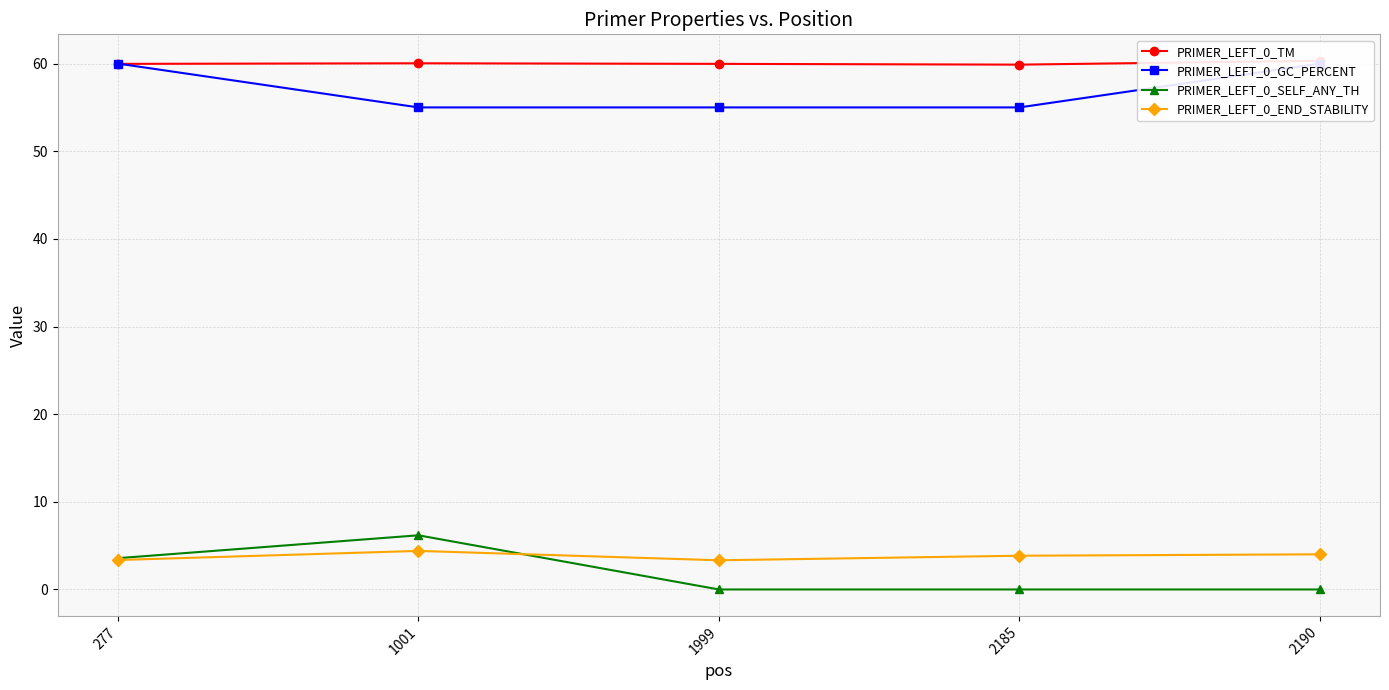

True or false: PRIMER_LEFT_0_GC_PERCENT and PRIMER_LEFT_0_SELF_ANY_TH intersect in this chart.

False